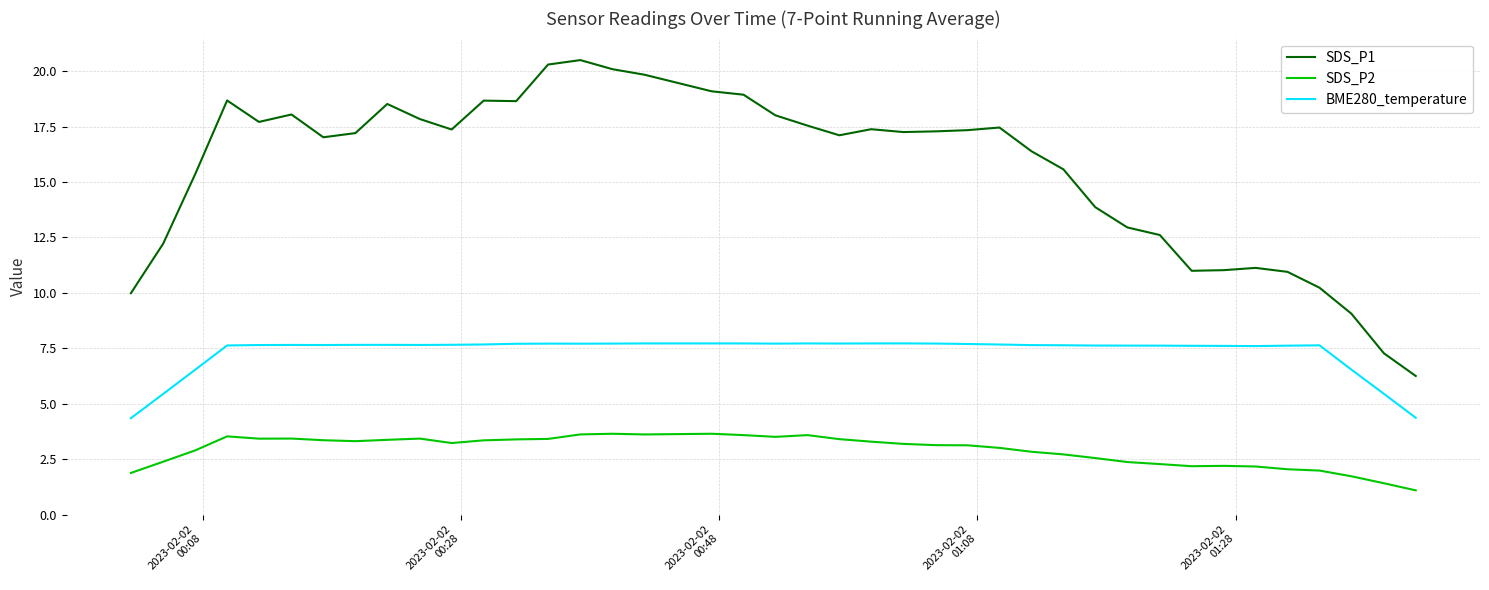

Which series has the widest spread of values?

SDS_P1